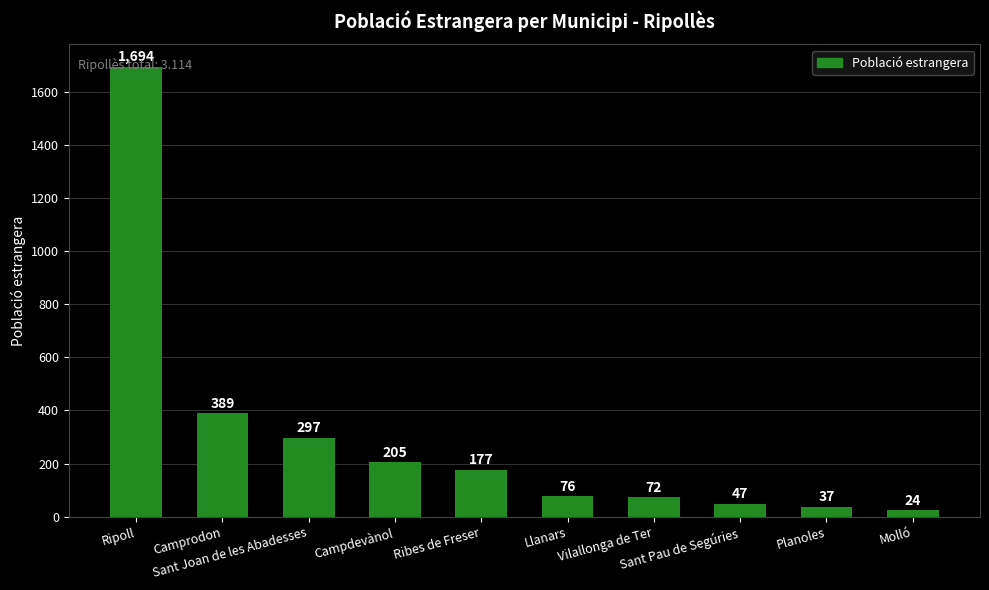

What is the value of the 7th bar from the left?

72